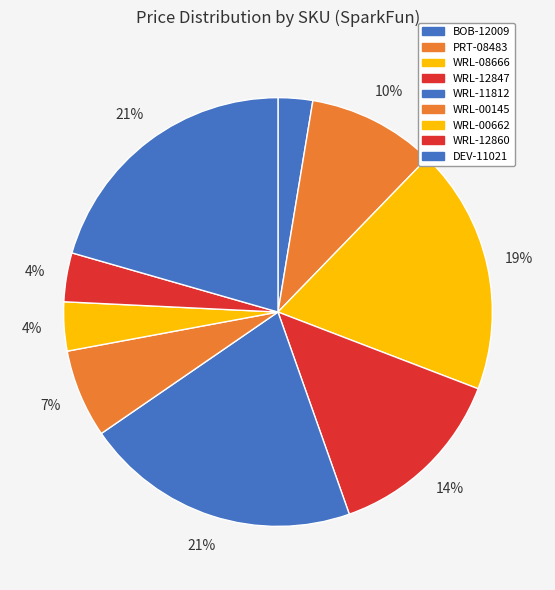

Rank the categories by value from lowest to highest.

BOB-12009, WRL-00662, WRL-12860, WRL-00145, PRT-08483, WRL-12847, WRL-08666, DEV-11021, WRL-11812